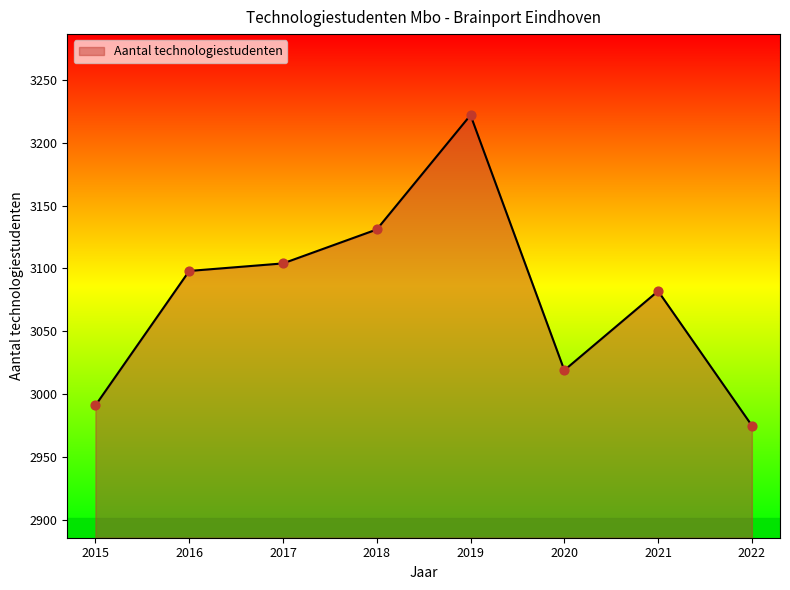

Between 2019 and 2018, which is larger?

2019